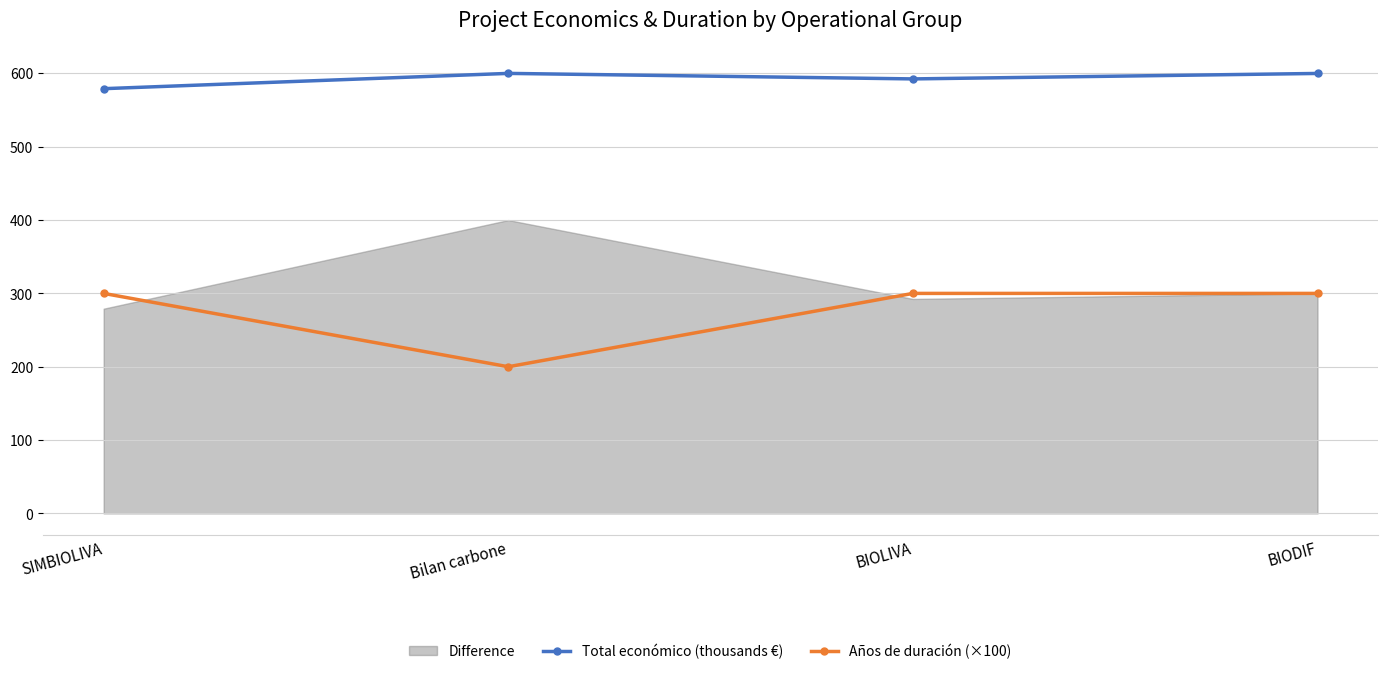

What is the highest value of the Años de duración (×100) series?

300.0